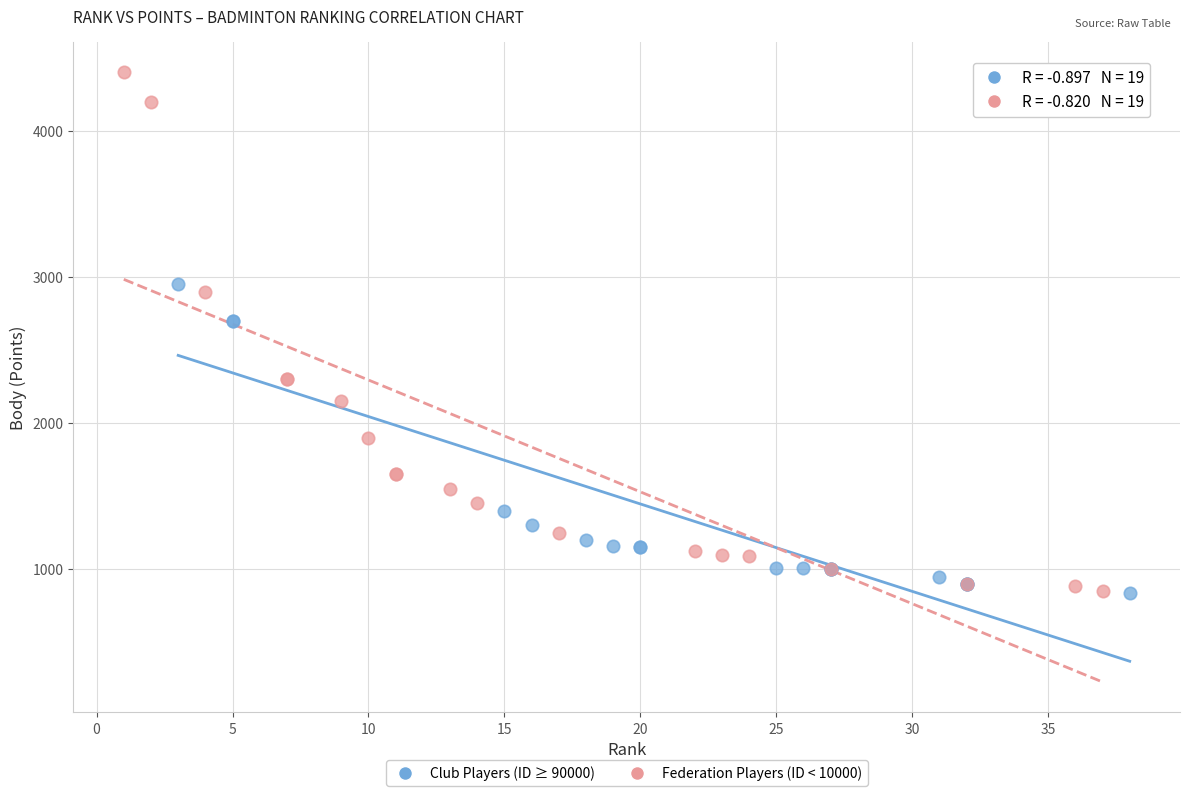

Which series contains the highest Y value?

Federation Players (ID < 10000)